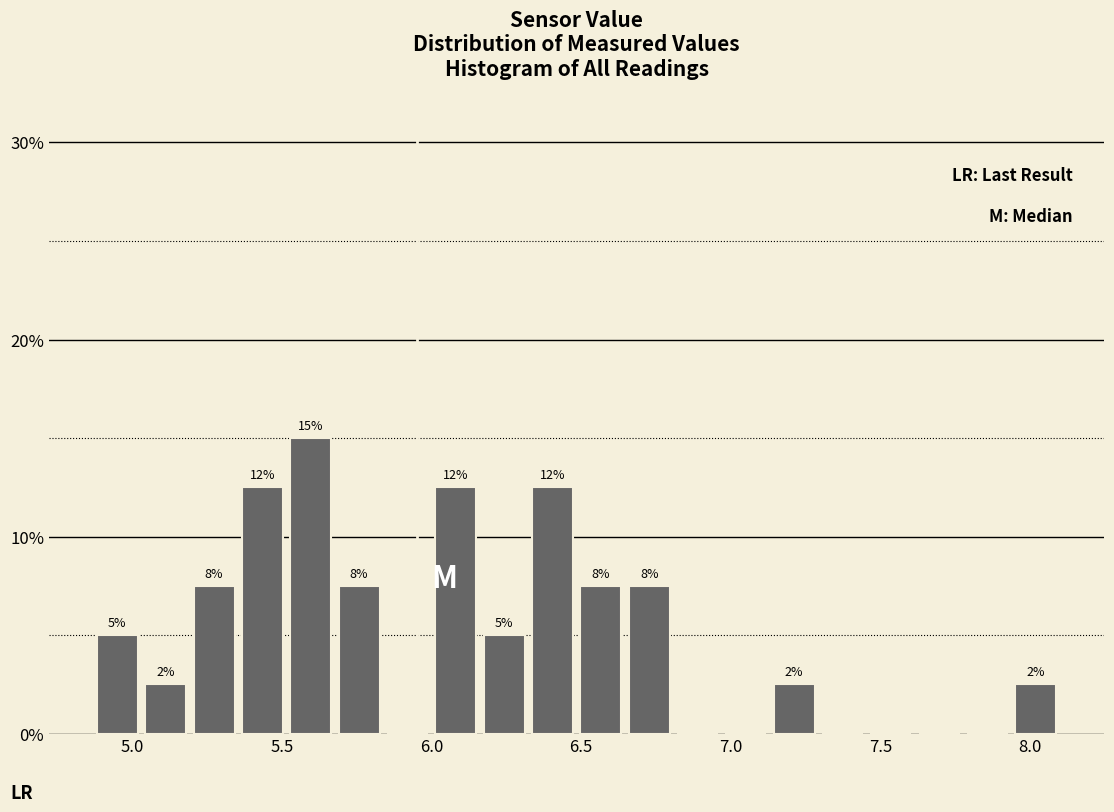

Read against the x-axis, roughly where is the centre of the tallest bar?

5.60